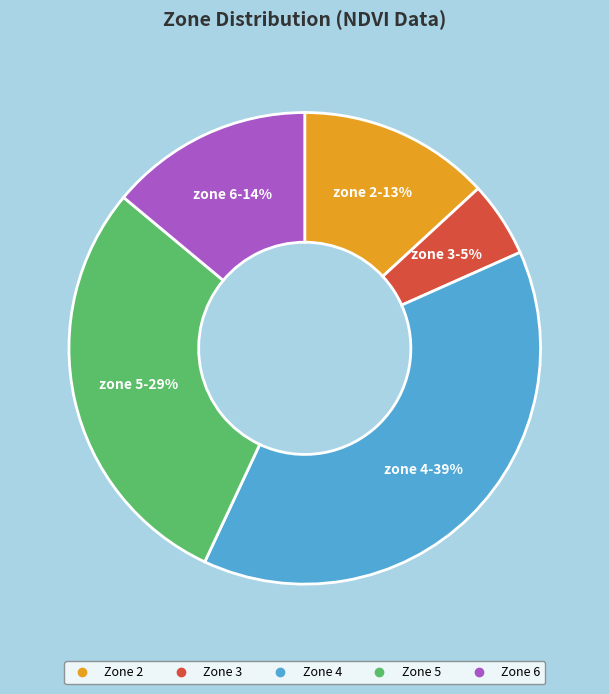

To the nearest percent, what is the average slice percentage?

20%